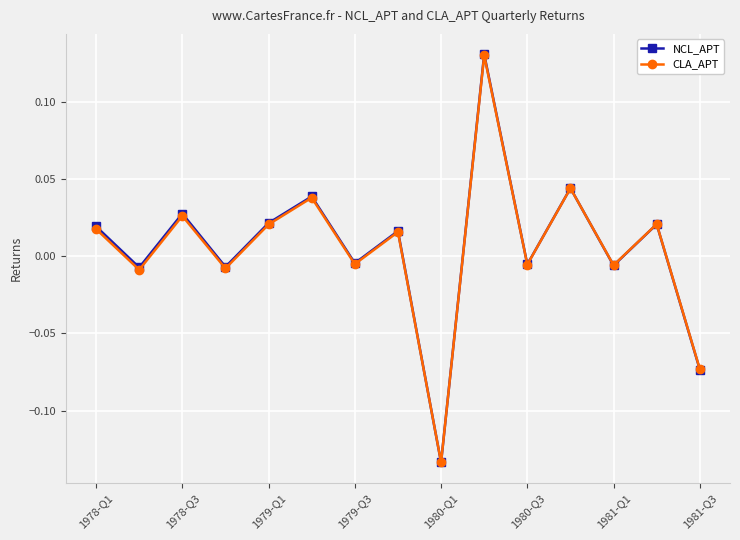

True or false: CLA_APT has more than 2 points higher than both neighbors.

True